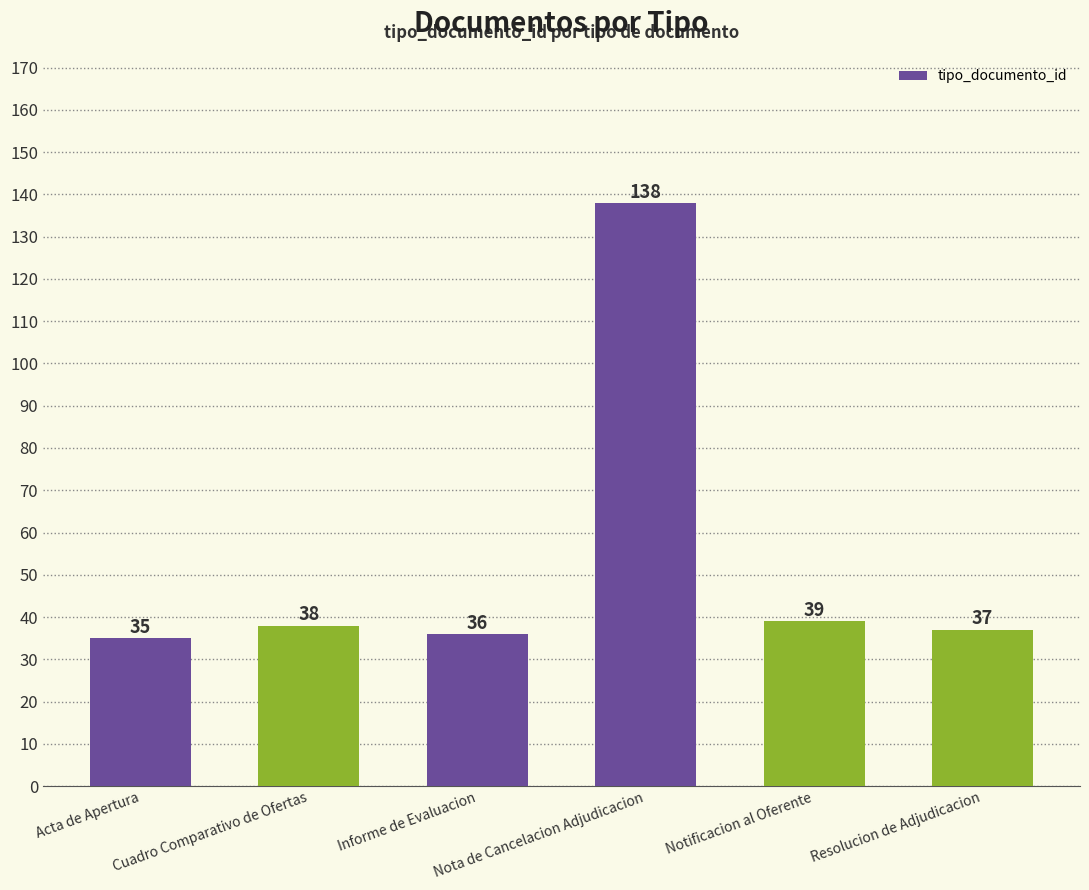

What is the label of the 1st bar from the right?

Resolucion de Adjudicacion